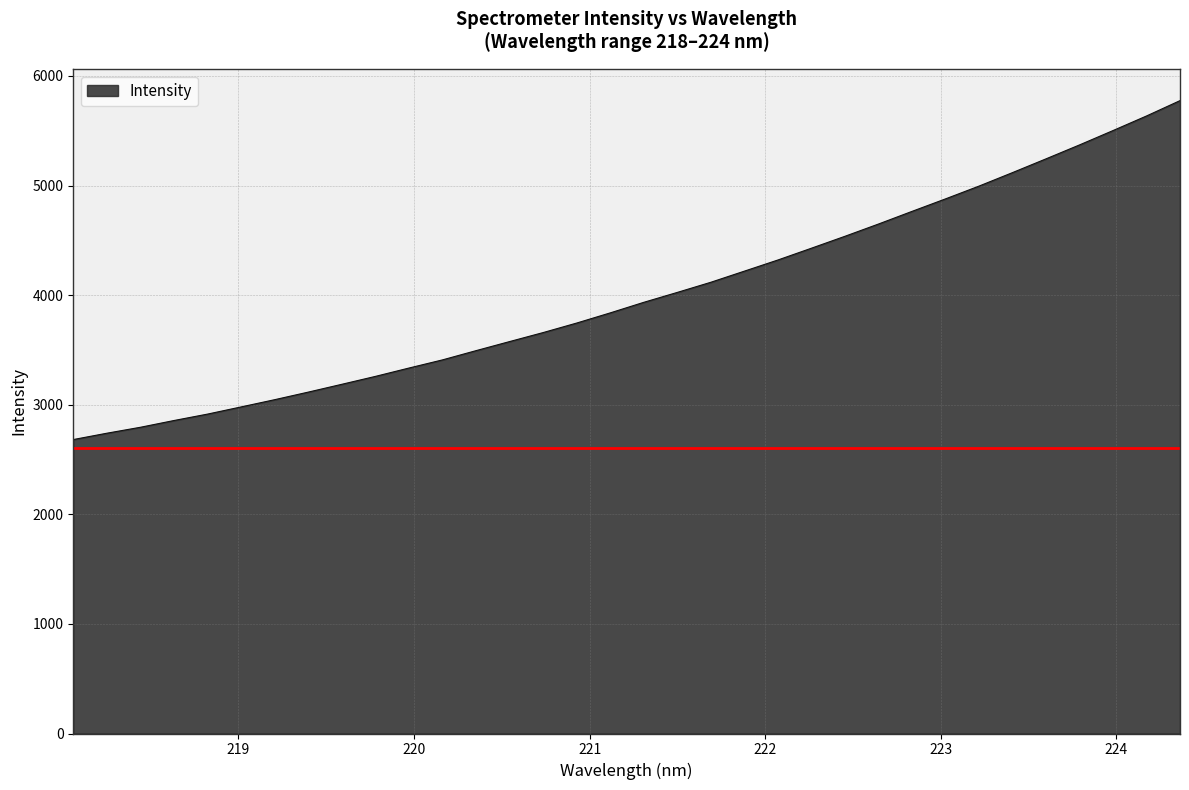

What is the smallest value displayed?

2682.3